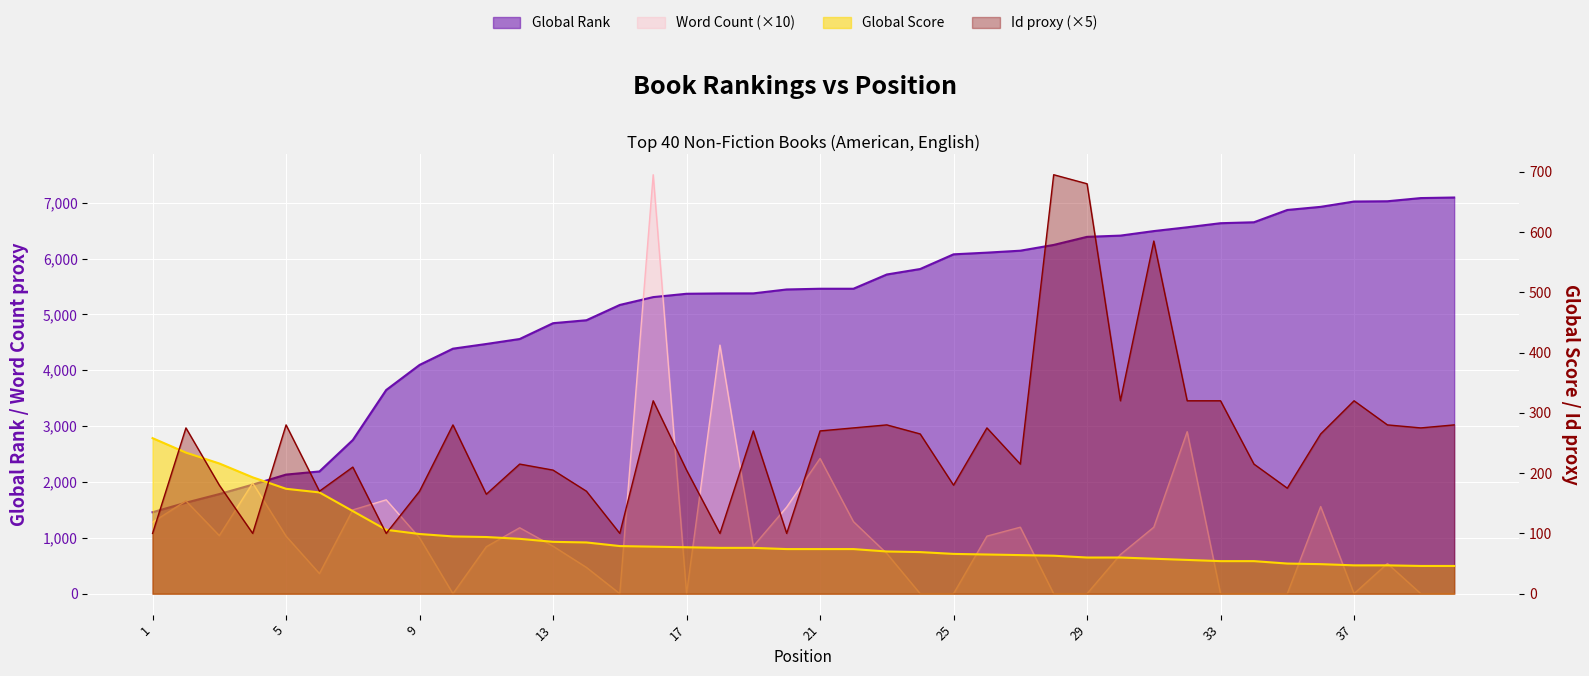

What is the value of the Global Rank point at the 17th from the left?

5369